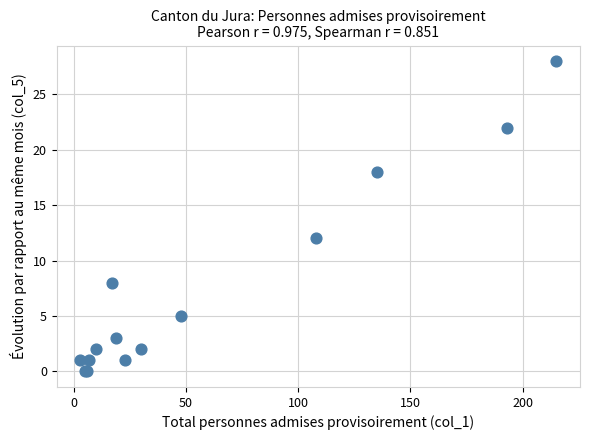

What Y value in the scatter plot is closest to 14?

12